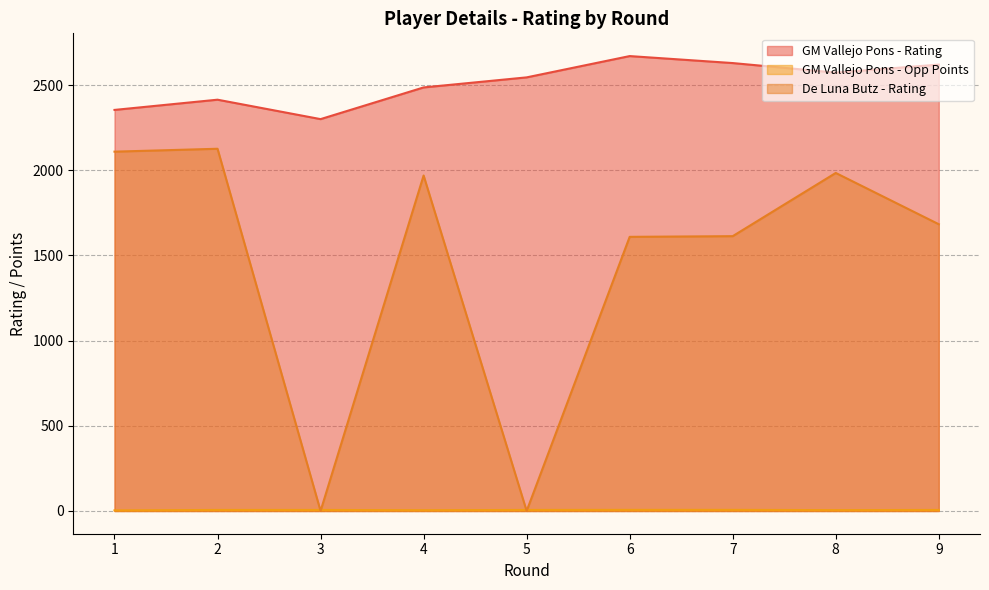

At which category does the chart reach its peak across all series?

6